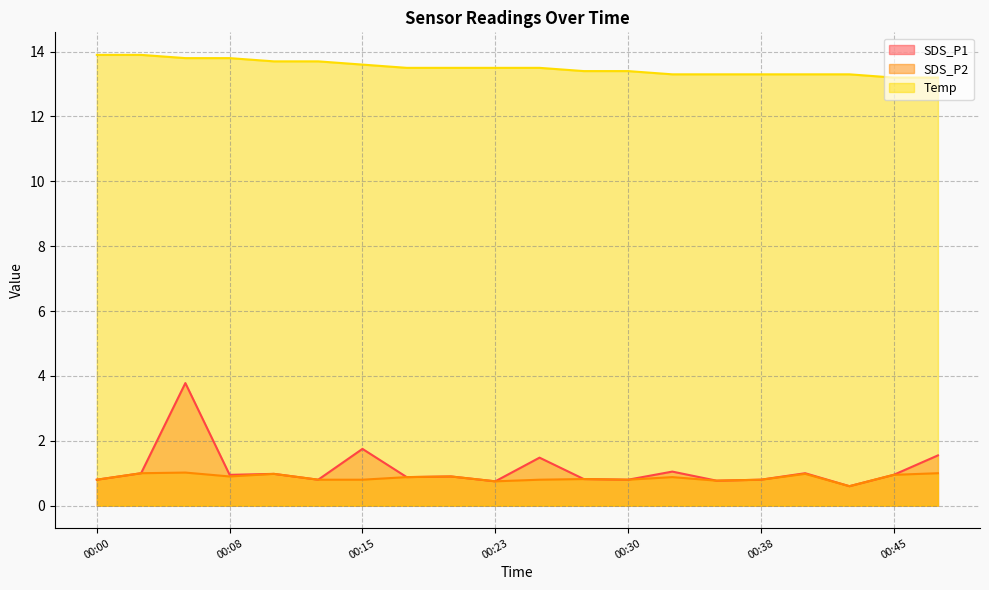

At 00:48, list the series in order from largest to smallest.

Temp, SDS_P1, SDS_P2